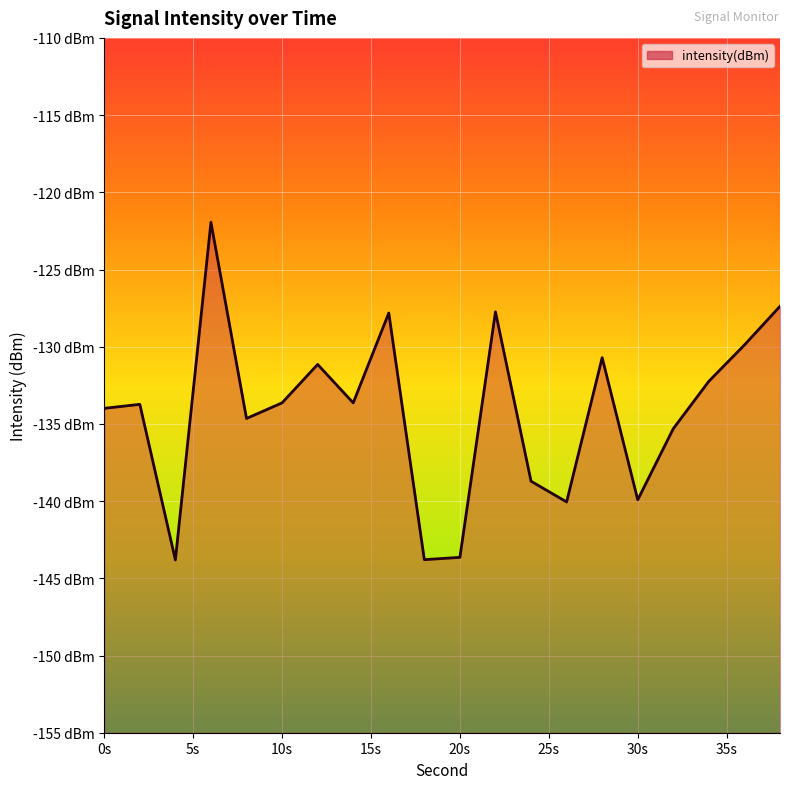

How many interior local peaks (higher than both neighbors) does the data have?

6